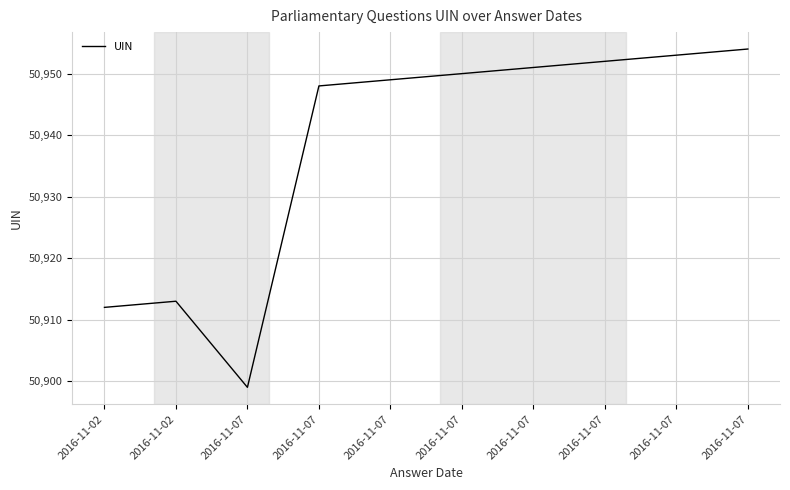

Which label corresponds to the smallest value in the chart?

2016-11-07